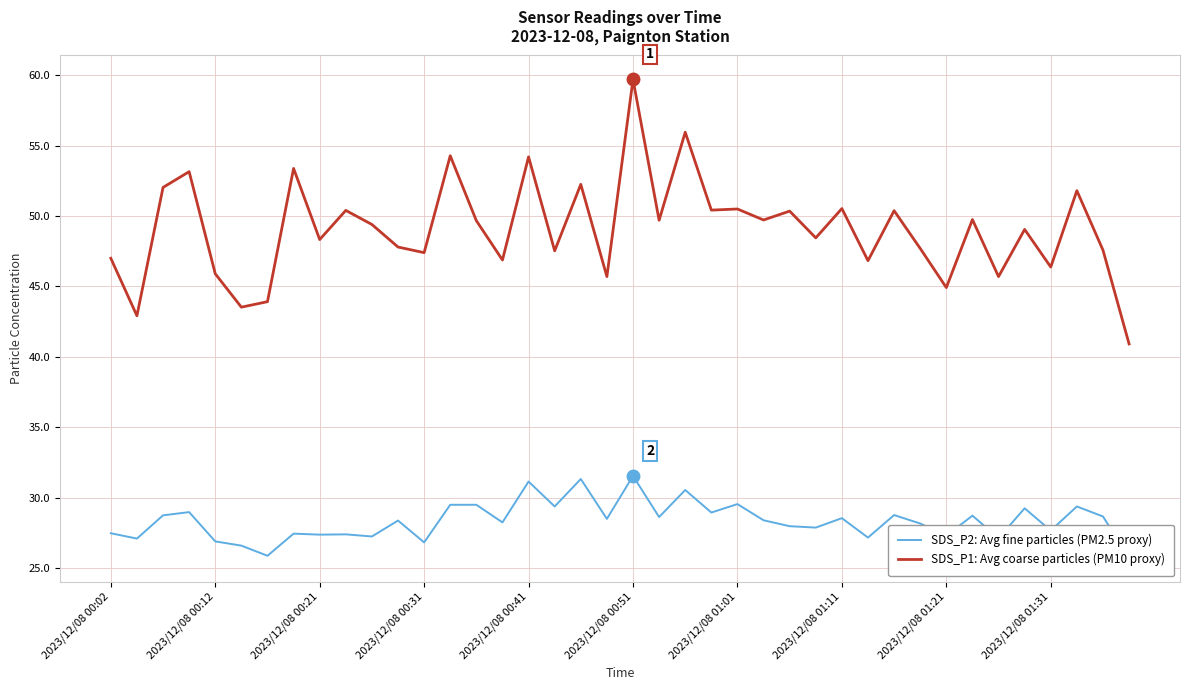

What is the lowest value of the SDS_P1: Avg coarse particles (PM10 proxy) series?

40.9